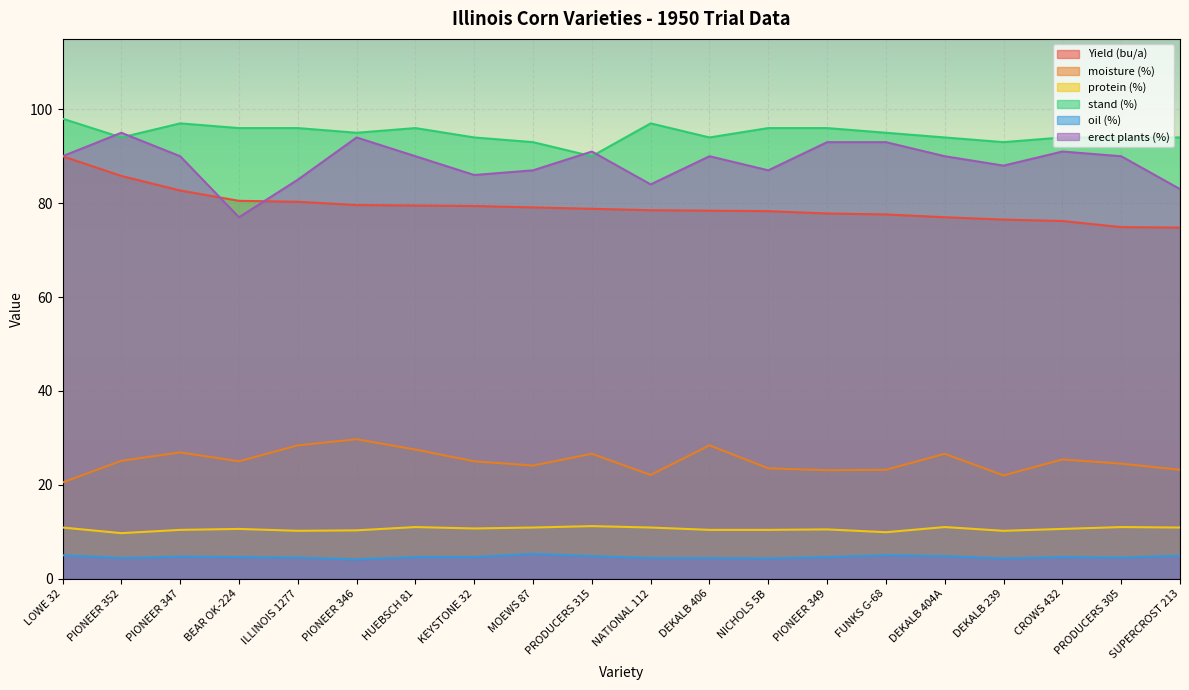

The value of Yield (bu/a) at PIONEER 347 is 39.6. True or false?

False